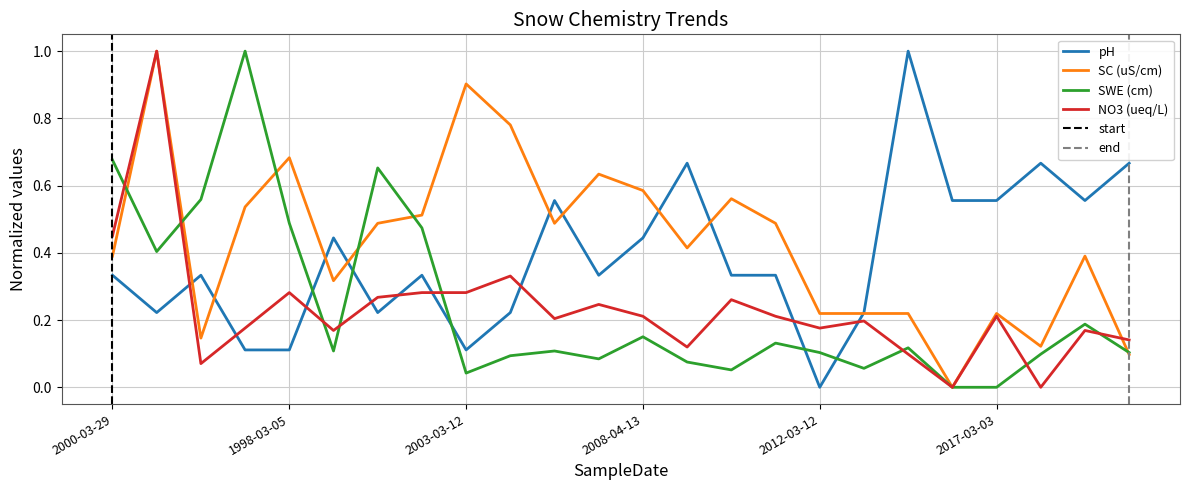

Rank the categories by pH value from lowest to highest.

2012-03-12, 1997-04-04, 1998-03-05, 2003-03-12, 2002-04-01, 2000-03-06, 2004-03-09, 2013-03-04, 2000-03-29, 1996-03-19, 2002-03-04, 2007-03-13, 2010-03-15, 2011-03-14, 1999-03-25, 2008-04-13, 2006-03-10, 2016-03-02, 2017-03-03, 2019-03-19, 2009-03-18, 2018-03-01, 2020-02-28, 2014-03-13